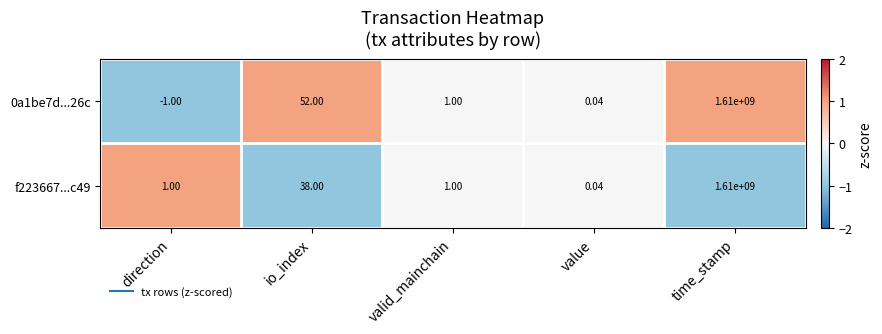

At which category is the sum across all series the highest?

time_stamp